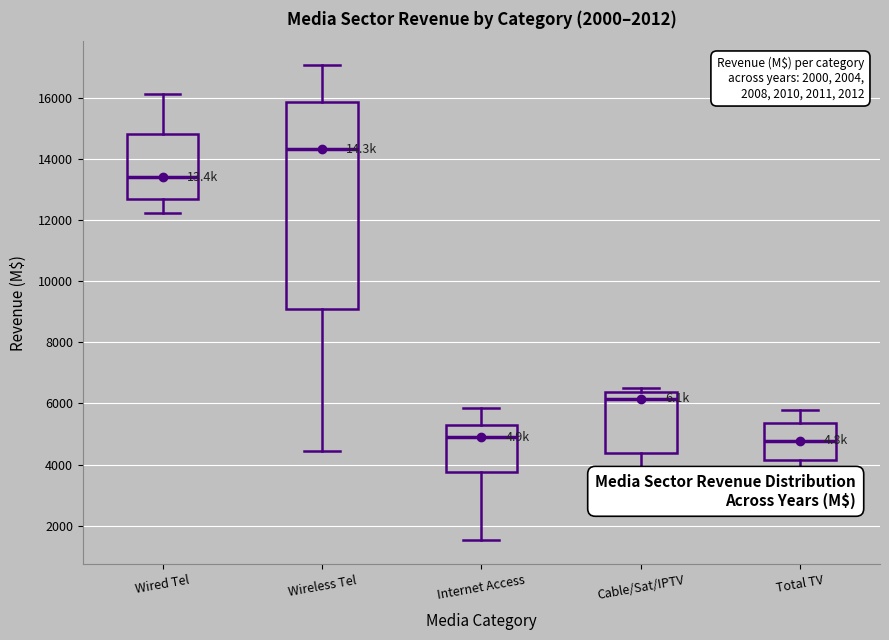

Reading left to right, read every box against the y-axis: the position of its median line, the range the box covers, and the ends of its whiskers. The values are not printed on the chart, so give them approximately, as read against the axis.

Wired Tel: median 13400, box 12800 to 14800, whiskers 12200 to 16200
Wireless Tel: median 14400, box 9200 to 15800, whiskers 4400 to 17000
Internet Access: median 4800, box 3800 to 5200, whiskers 1600 to 5800
Cable/Sat/IPTV: median 6200, box 4400 to 6400, whiskers 3200 to 6400 (just above the box's upper edge)
Total TV: median 4800, box 4200 to 5400, whiskers 3400 to 5800